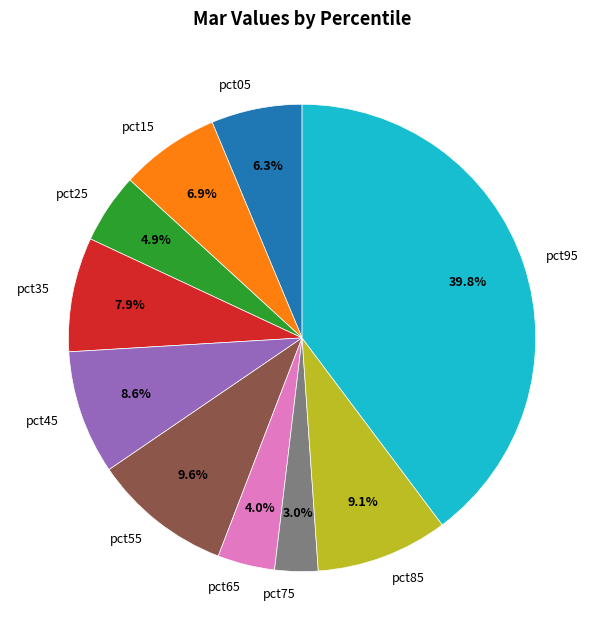

Do pct35 and pct45 together represent more than half of the pie?

No